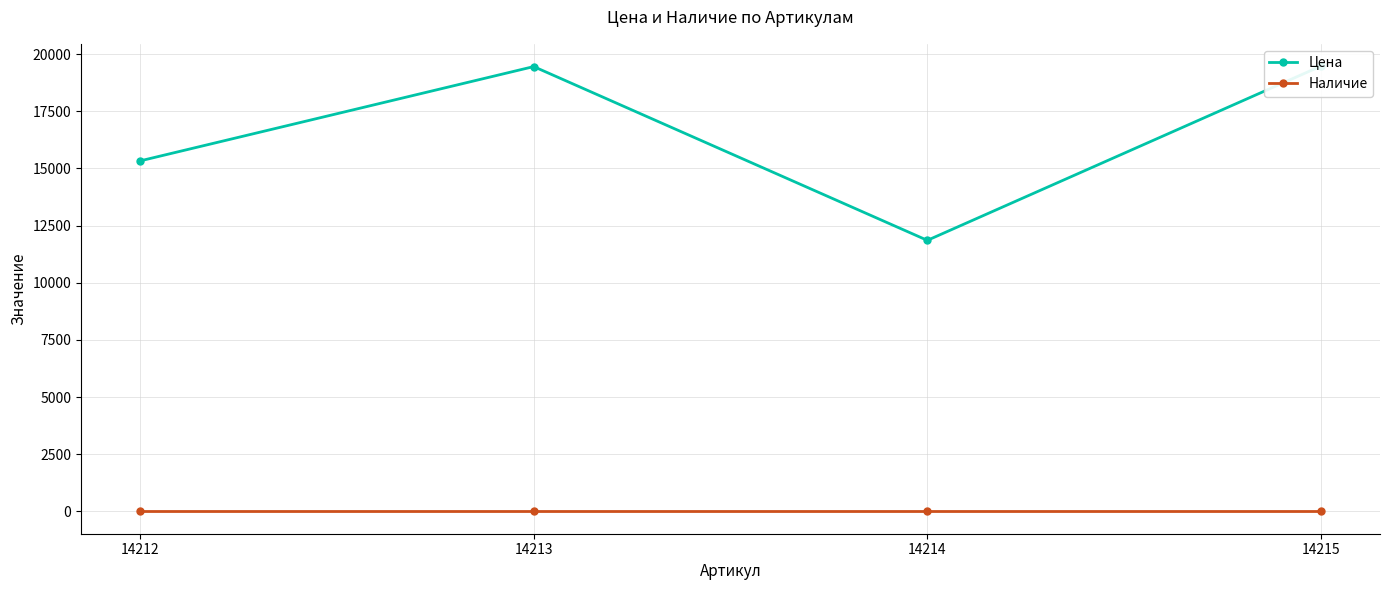

What is the sum of the Цена values at 14212 and 14215?

34810